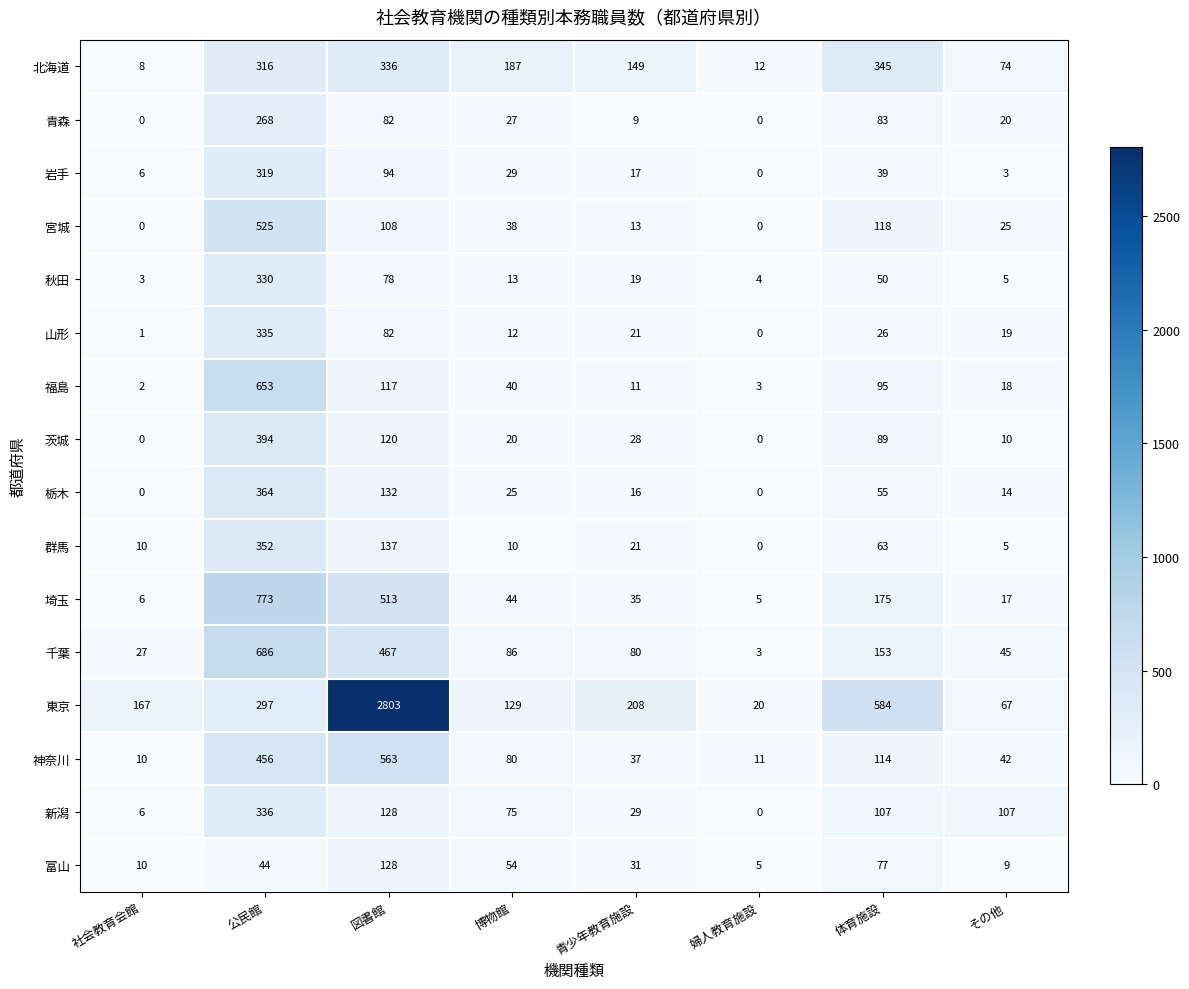

Between 公民館 and 体育施設, which series saw the biggest shift?

埼玉